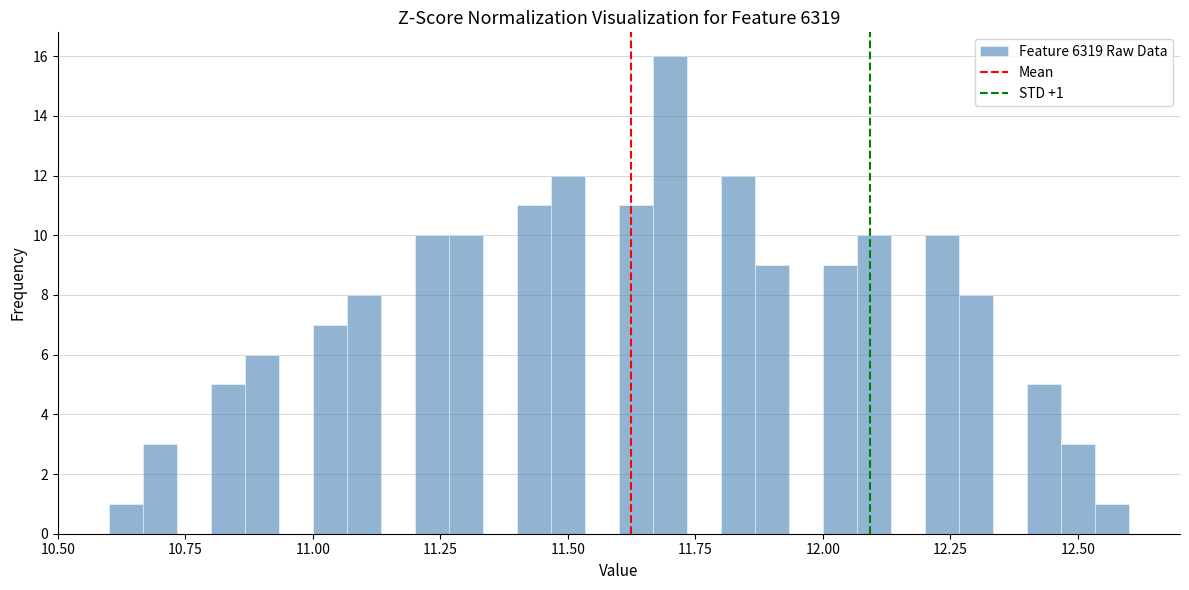

Read against the x-axis, roughly where is the centre of the tallest bar?

11.70